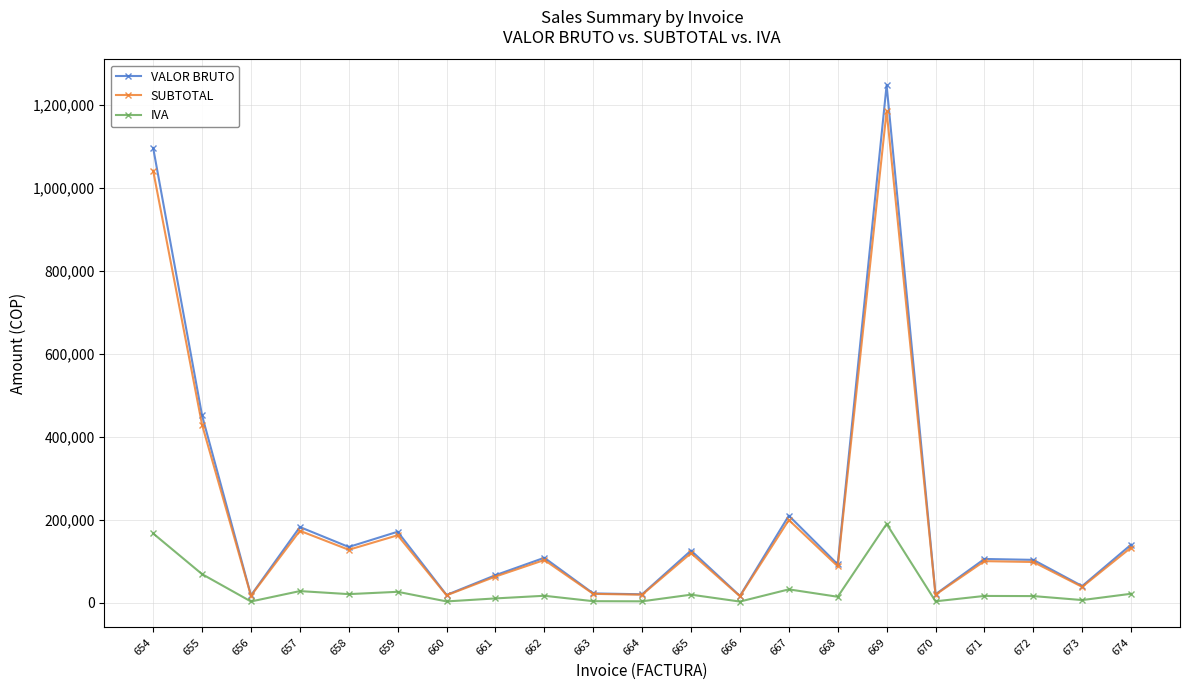

How many series are shown in this chart?

3